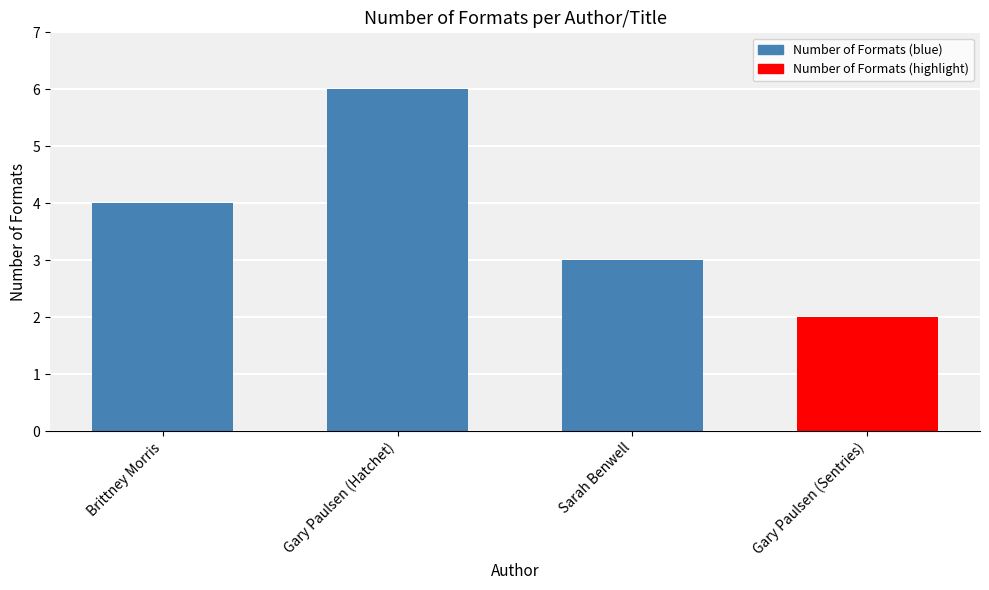

What position from the left is Gary Paulsen (Hatchet)?

2